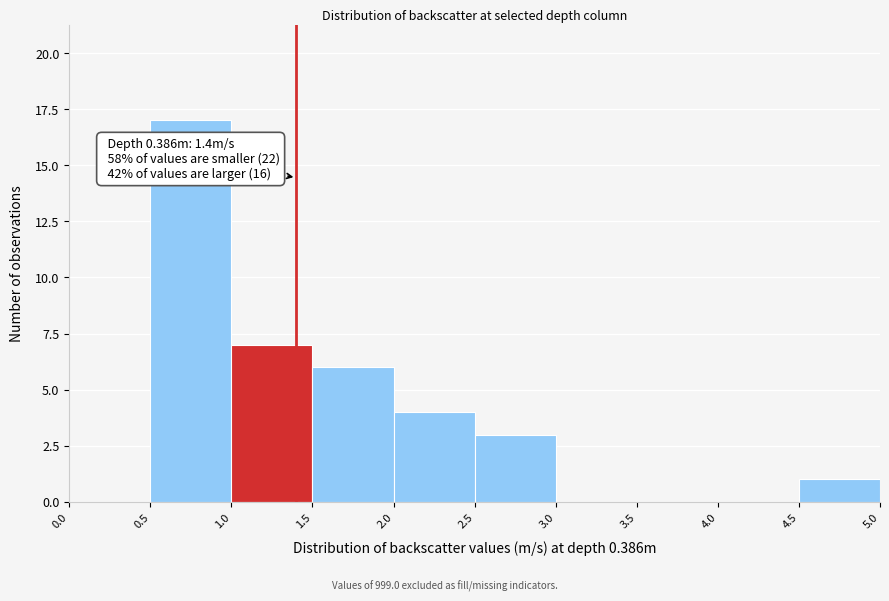

Which range on the x-axis has the tallest bar?

0.5 to 1.0